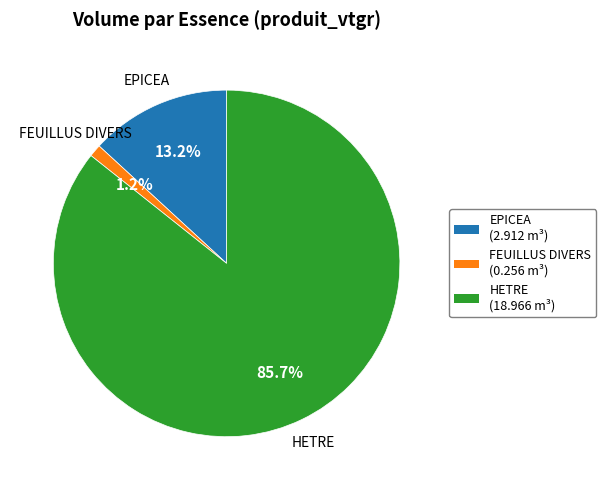

To the nearest percent, what percentage of the pie is EPICEA?

13%